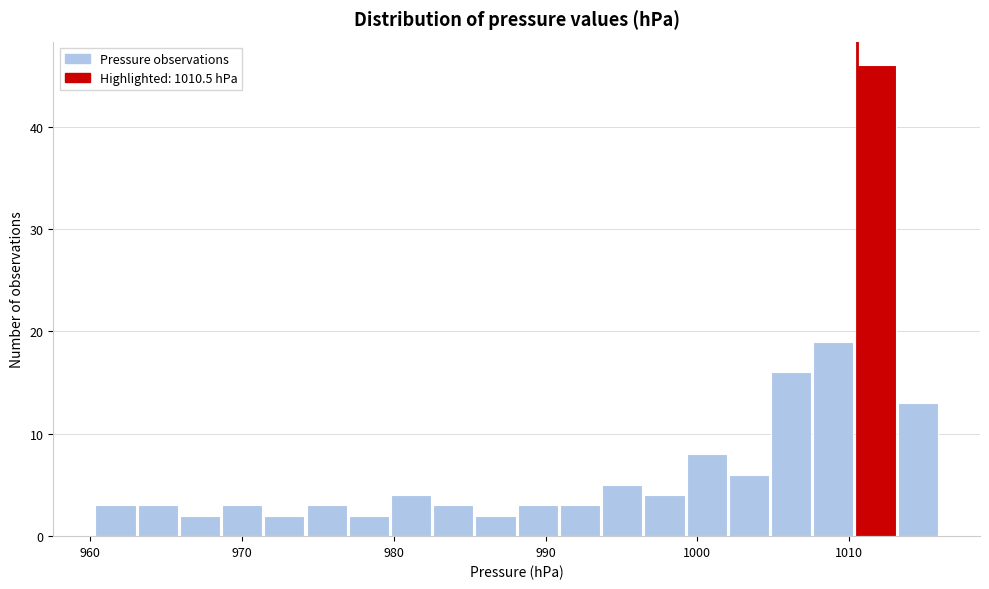

Around what value on the x-axis is the tallest bar? Give the approximate position of its centre, as read against the axis.

1012